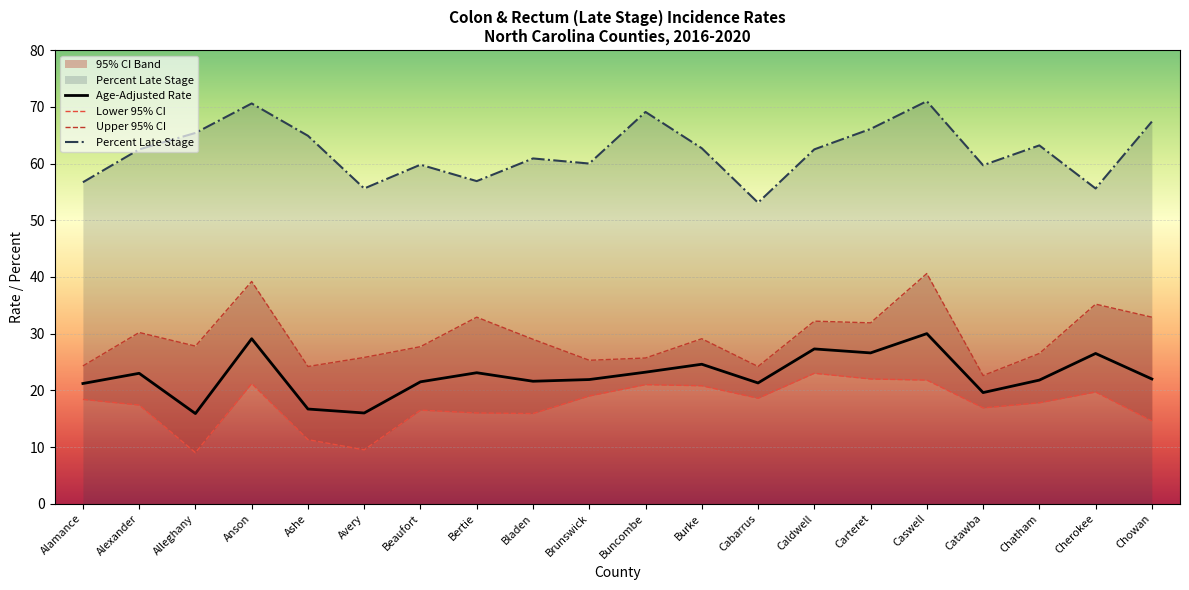

What is the minimum value shown in the chart?

9.0